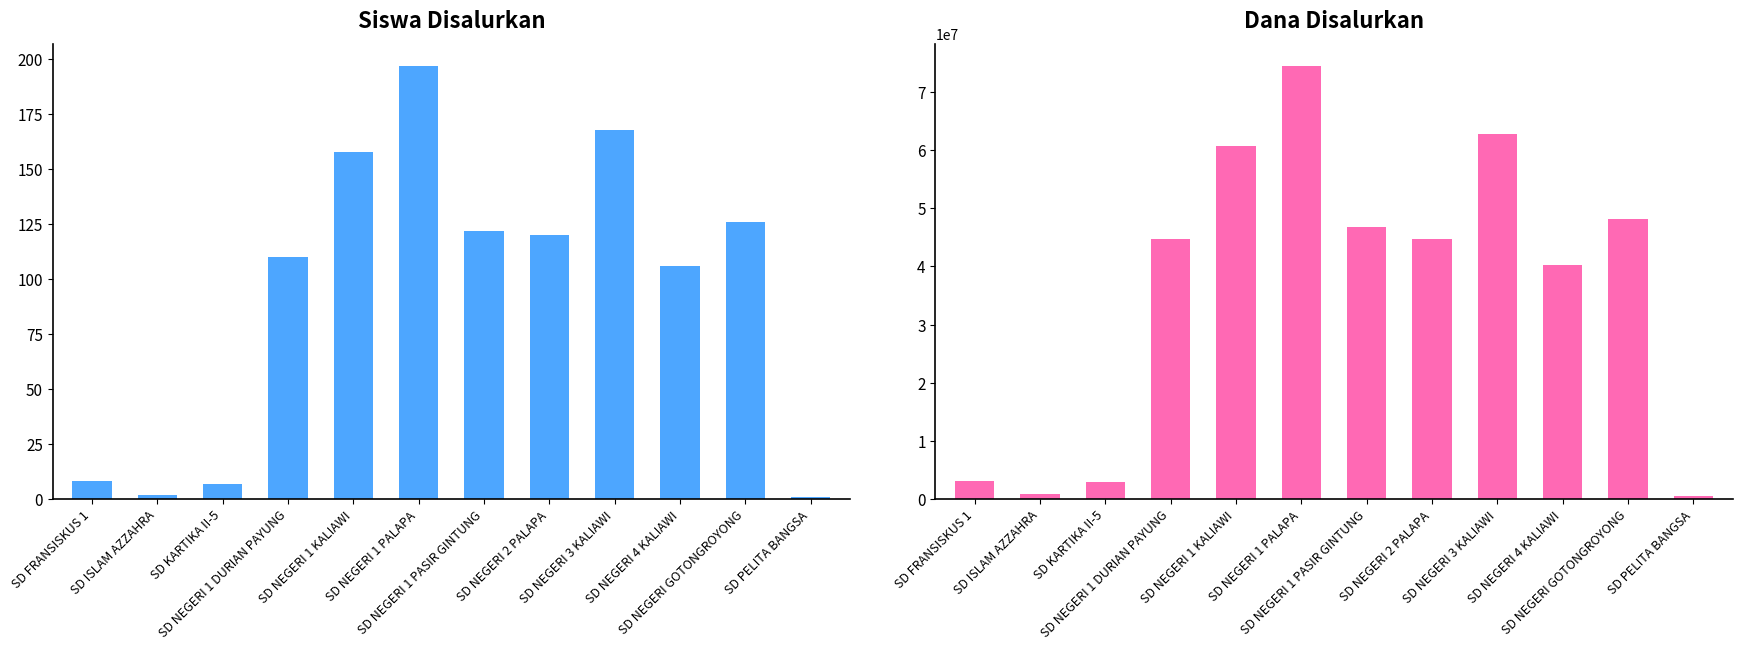

Does the chart contain any negative values?

No